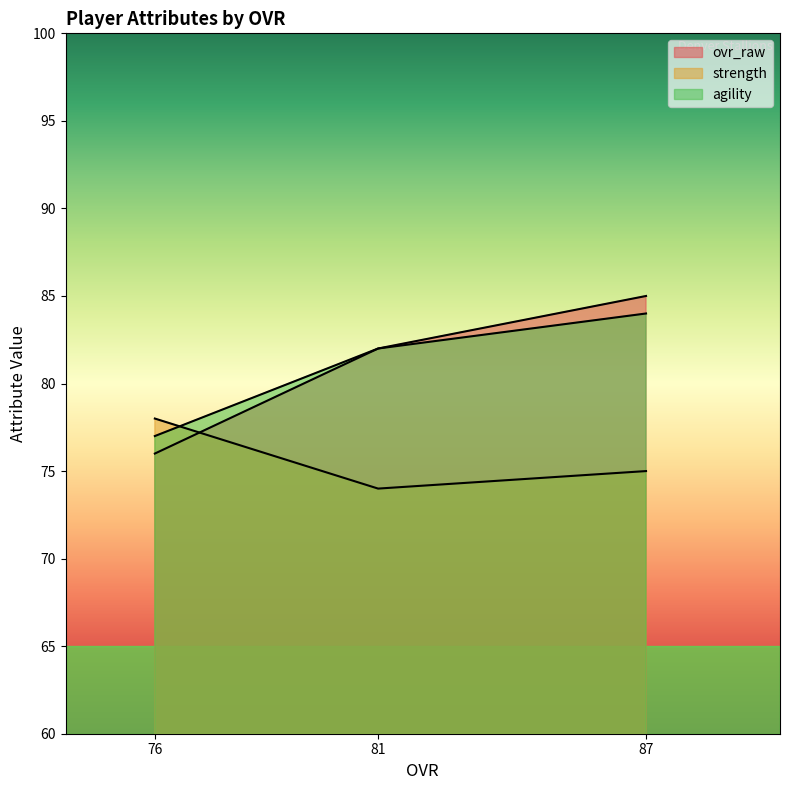

How many categories are shown in the chart?

3